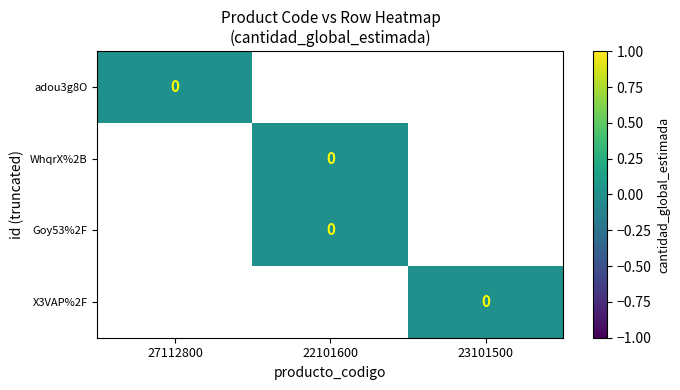

At which category is the sum across all series the highest?

22101600